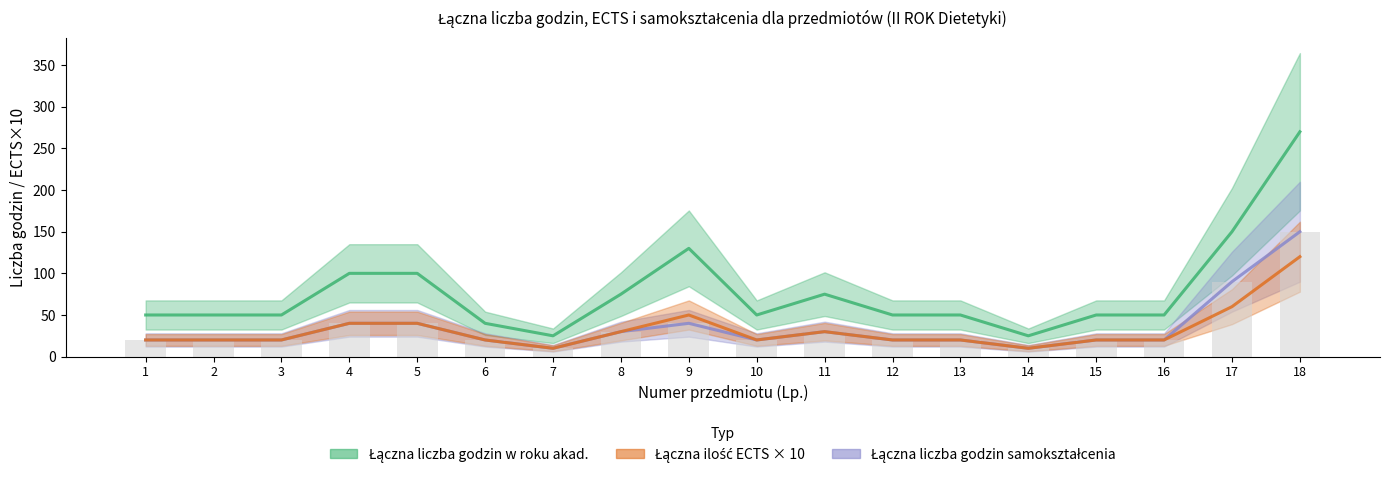

What is the smallest value displayed?

10